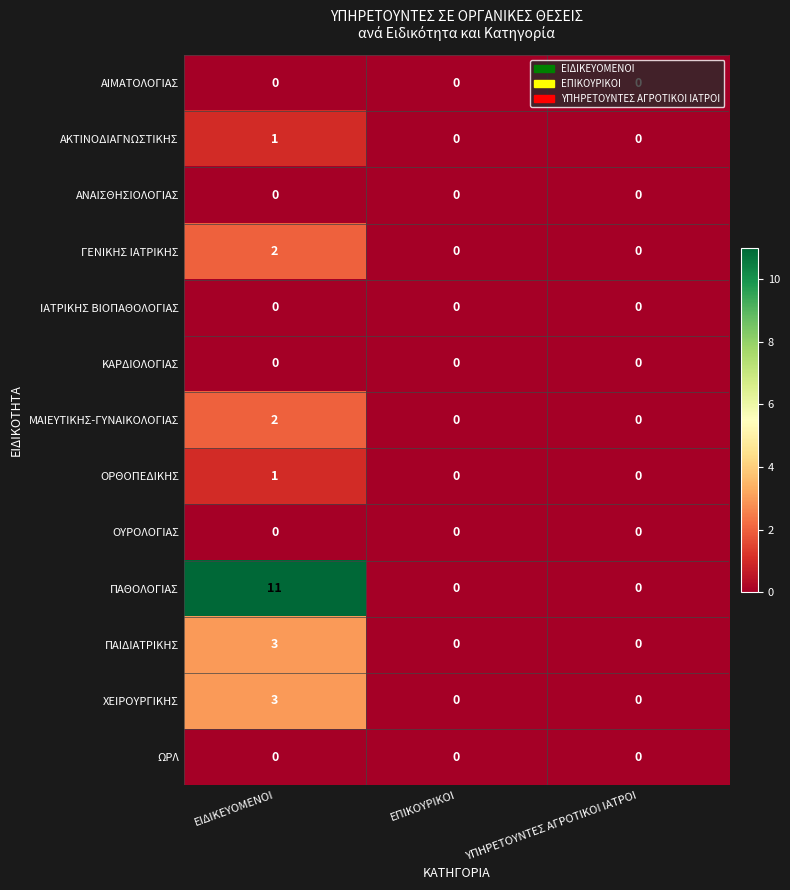

How many categories are shown in the chart?

3